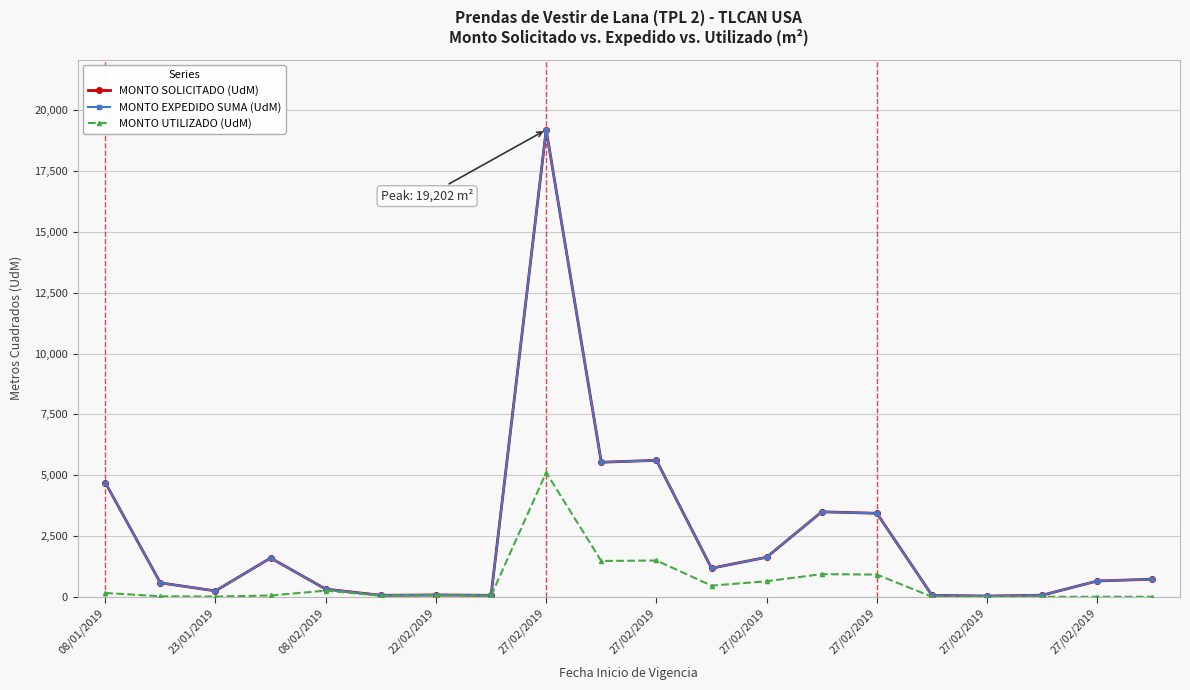

True or false: MONTO EXPEDIDO SUMA (UdM) and MONTO SOLICITADO (UdM) intersect in this chart.

False